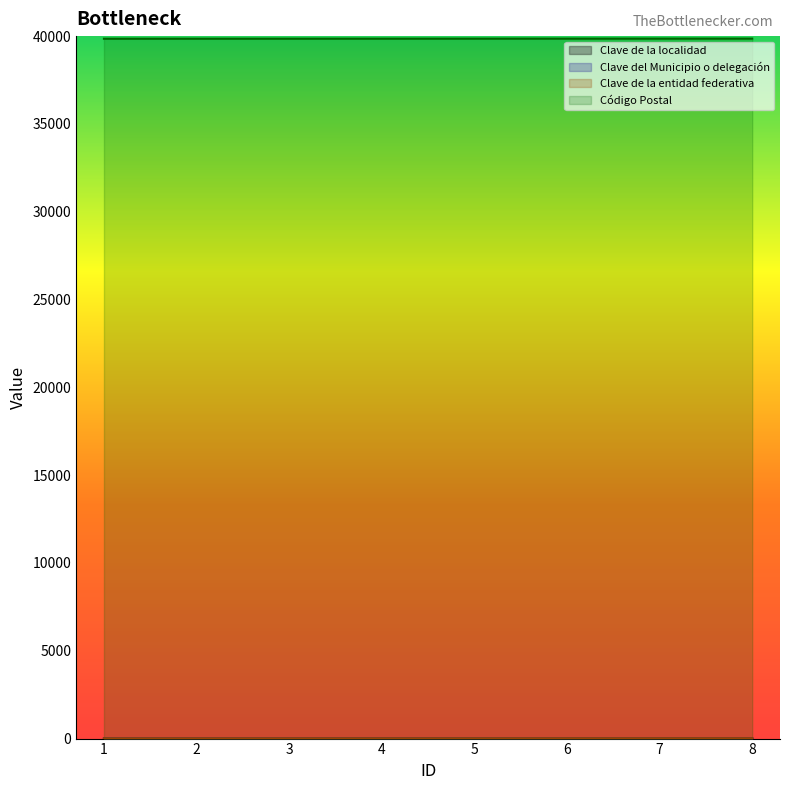

How many Clave del Municipio o delegación values are between 3 and 7?

5